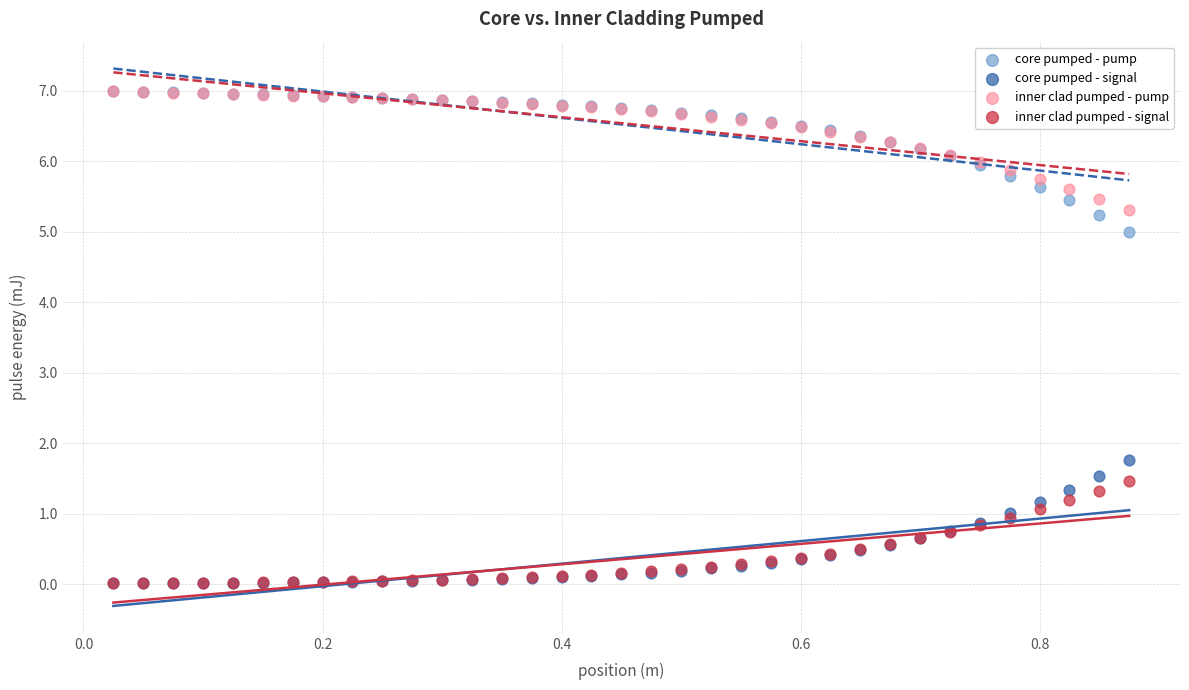

Across all series, what Y value is closest to 3?

1.8